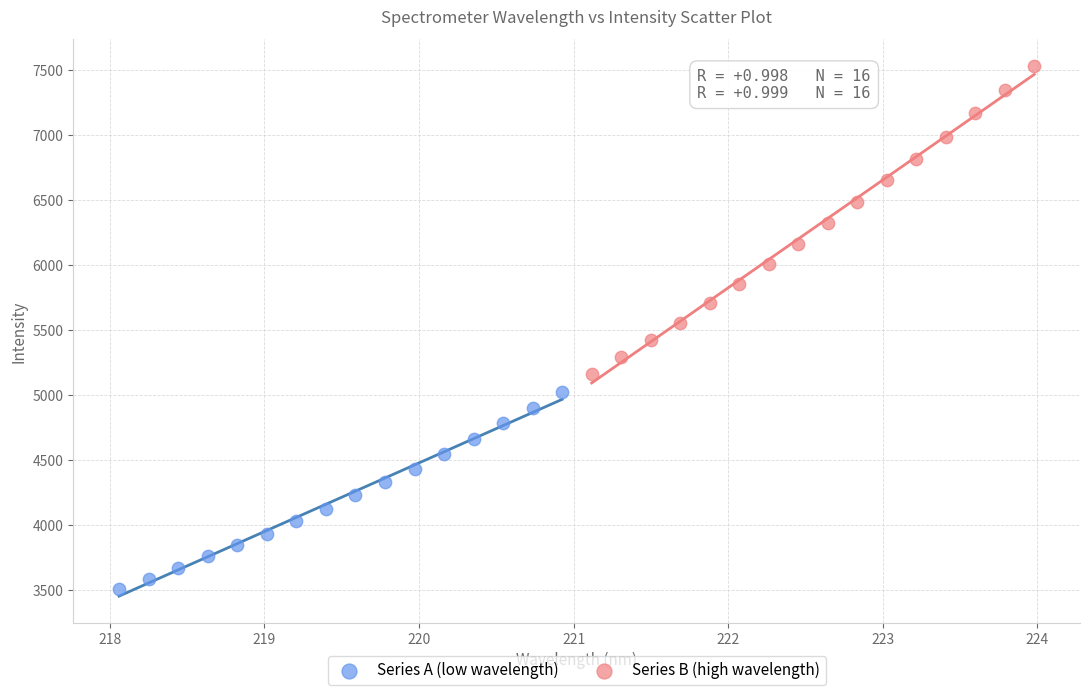

Which series has the widest spread of Y values?

Series B (high wavelength)